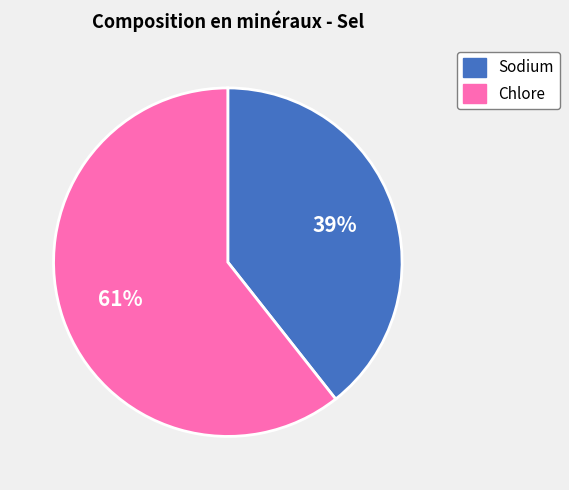

Which category has the biggest portion of the pie?

Chlore